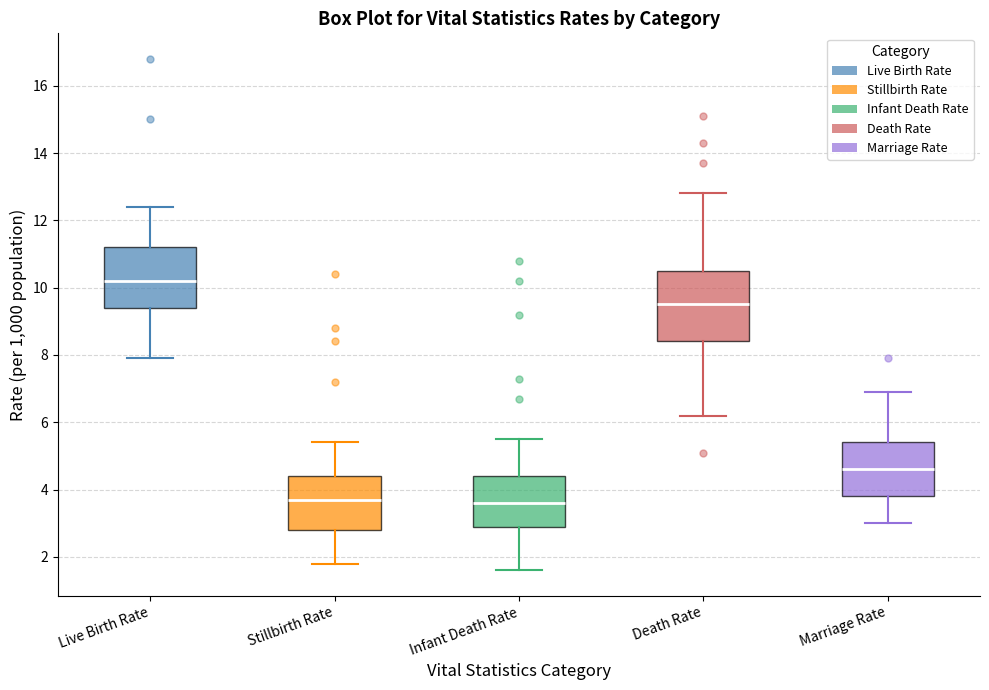

Where does the upper whisker of the box for Stillbirth Rate end on the y-axis? The values are not printed on the chart, so give them approximately, as read against the axis.

5.4